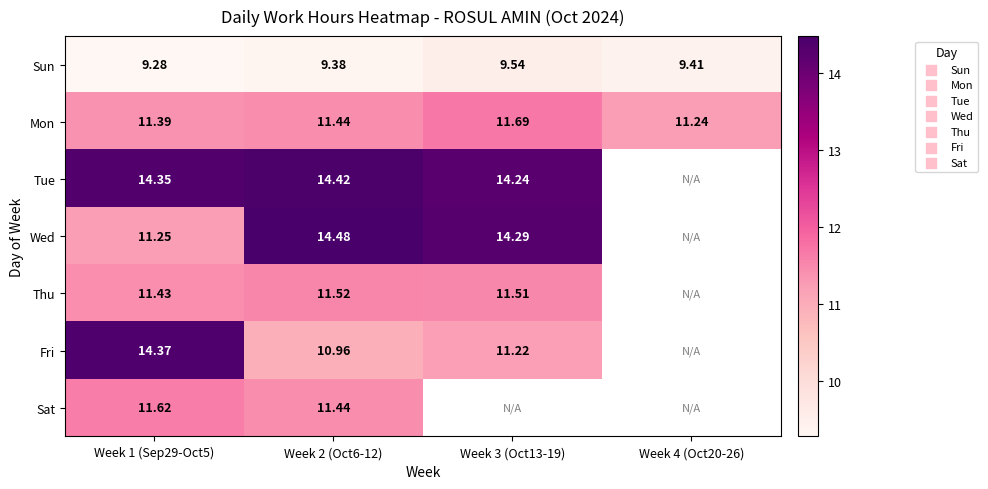

Between Week 1 (Sep29-Oct5) and Week 2 (Oct6-12), which series saw the biggest shift?

Fri